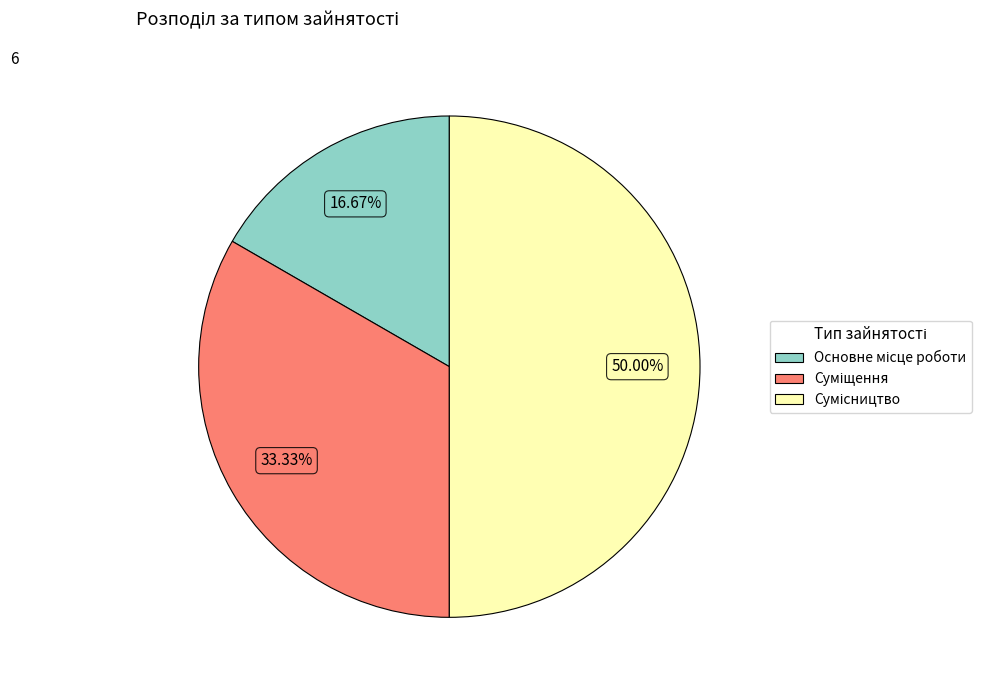

Is Сумісництво the majority of the pie?

No